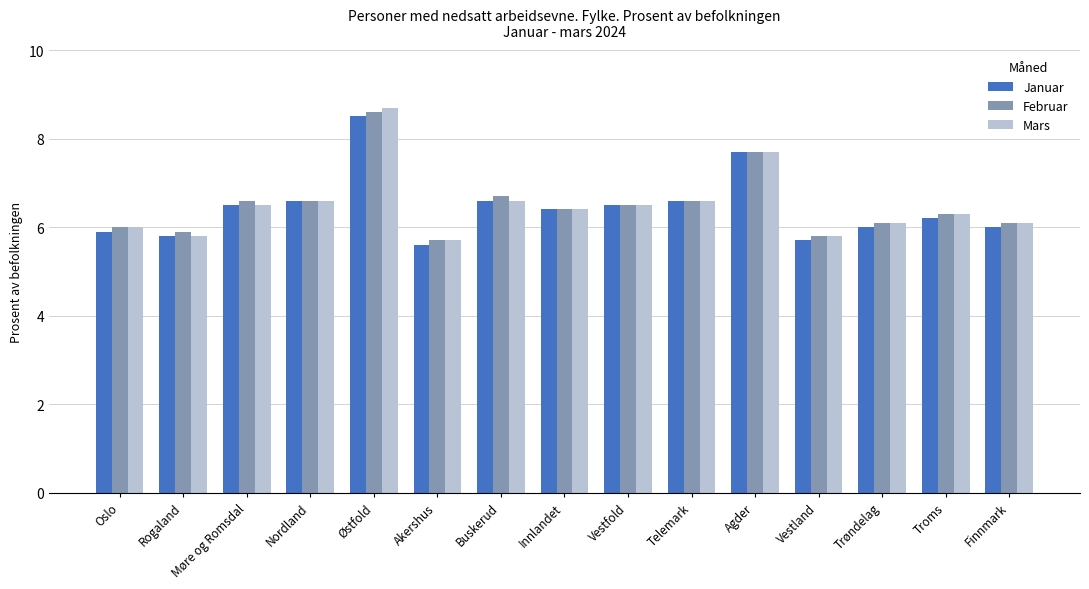

True or false: Mars has a value of 10.1 at Vestland.

False